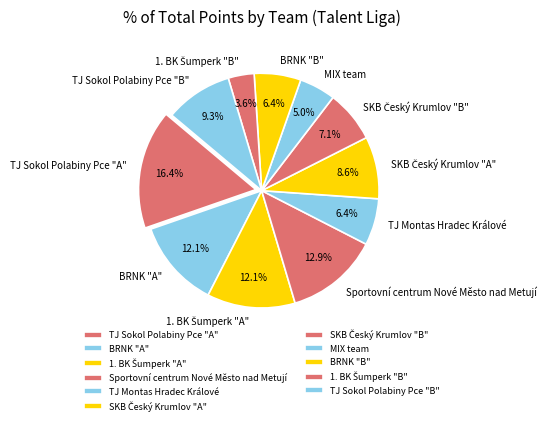

Combined, do BRNK "A" and Sportovní centrum Nové Město nad Metují account for over 50%?

No